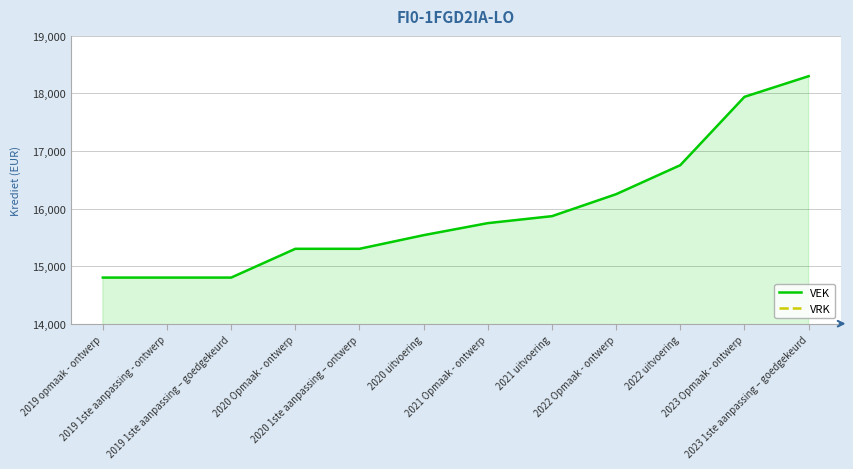

At which category is the sum across all series the highest?

2023 1ste aanpassing – goedgekeurd